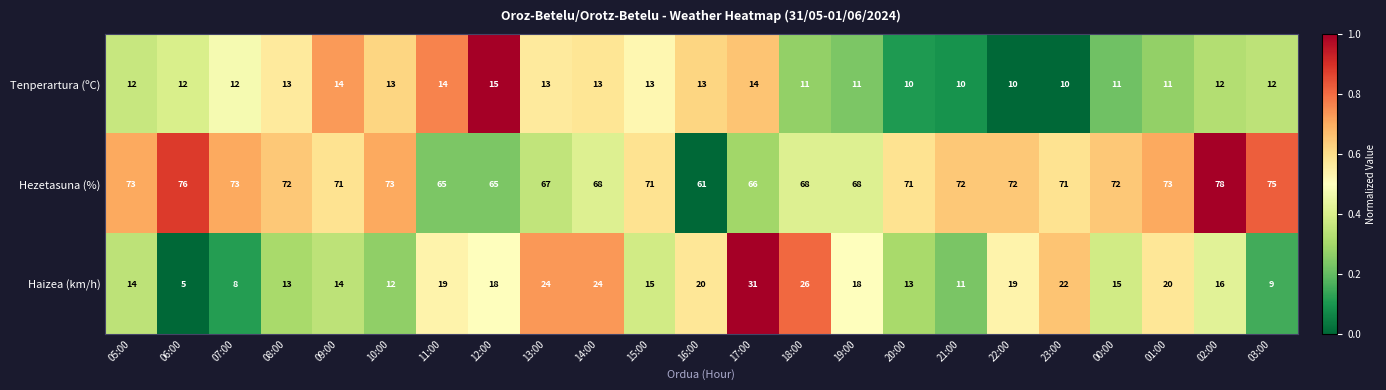

Which label corresponds to the smallest value in the chart?

06:00